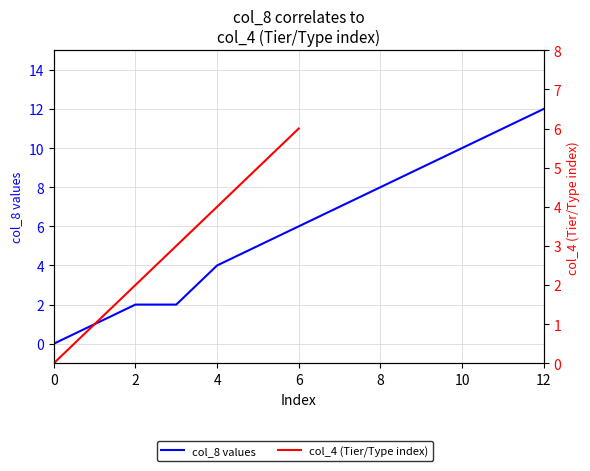

What is the label of the 8th point from the left?

7